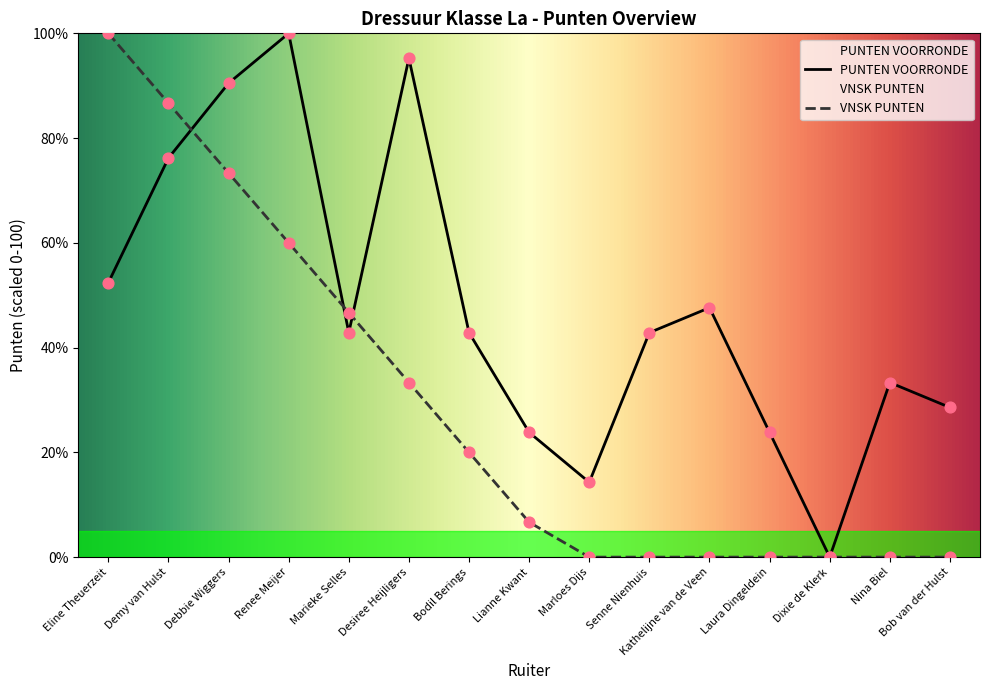

Which series has the largest total across all categories?

PUNTEN VOORRONDE